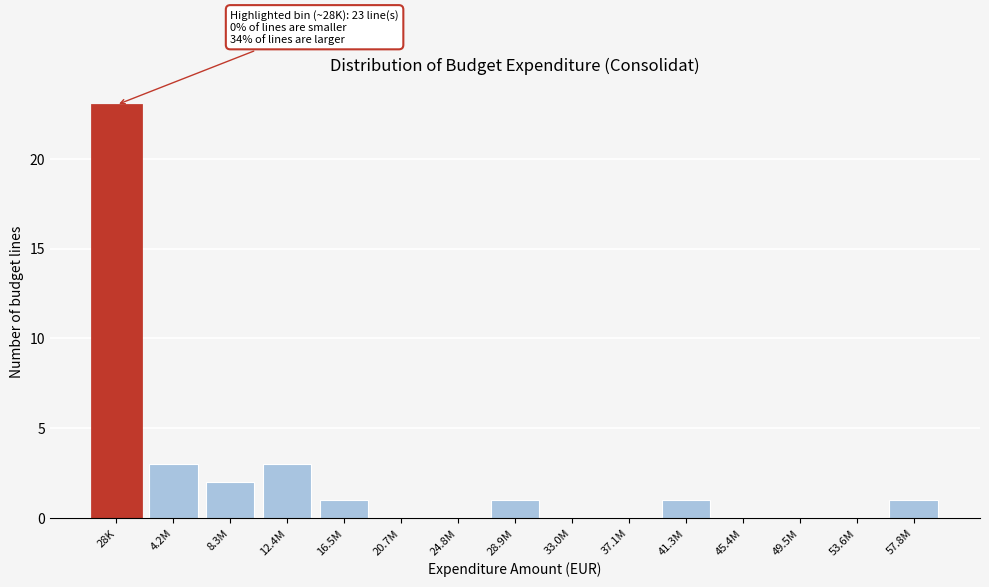

Is it true that the value at 37.1M is -8?

False